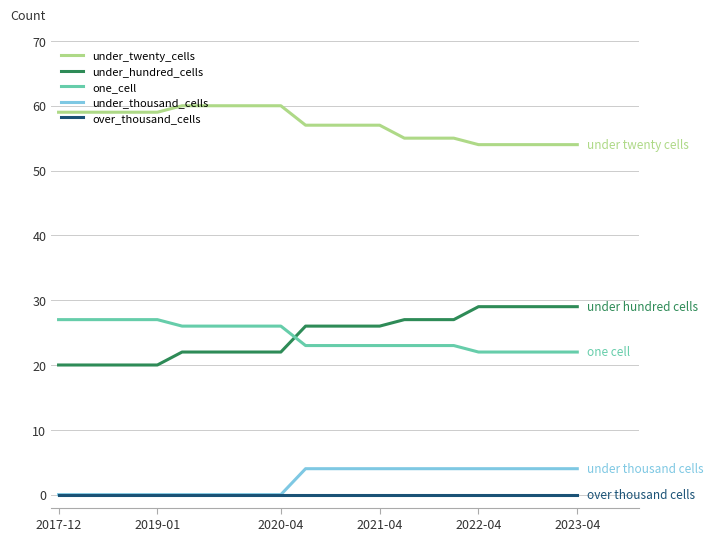

What are all the series names shown in the legend?

under_twenty_cells, under_hundred_cells, one_cell, under_thousand_cells, over_thousand_cells